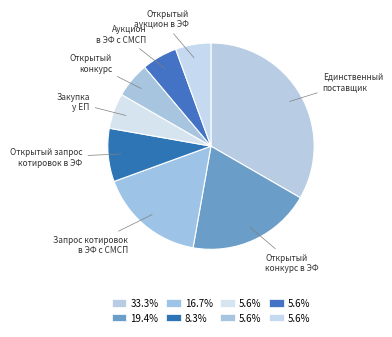

Does Открытый аукцион в ЭФ account for over 50% of the chart?

No